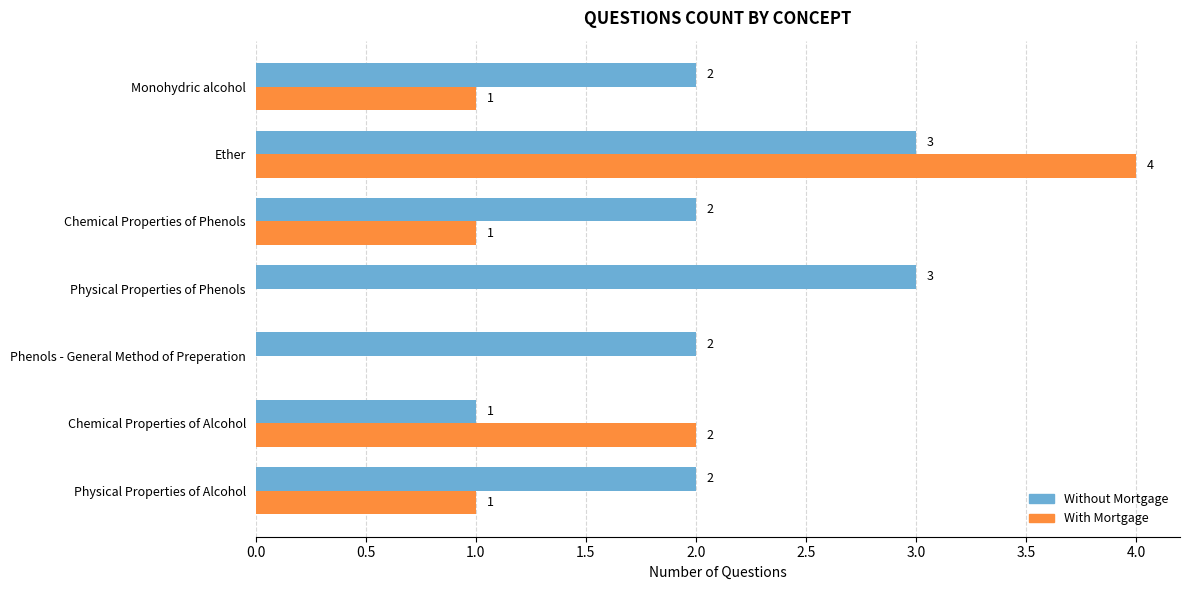

What is the total value across all series at Monohydric alcohol?

3